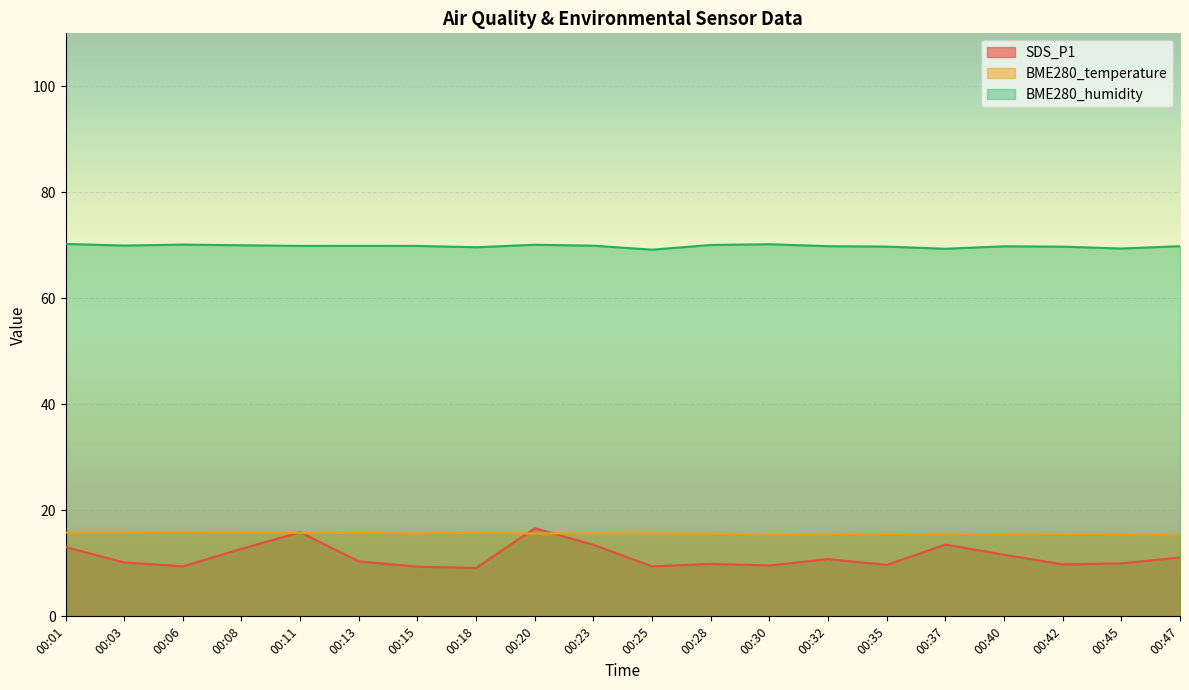

True or false: BME280_humidity has more than 0 interior local peaks.

True